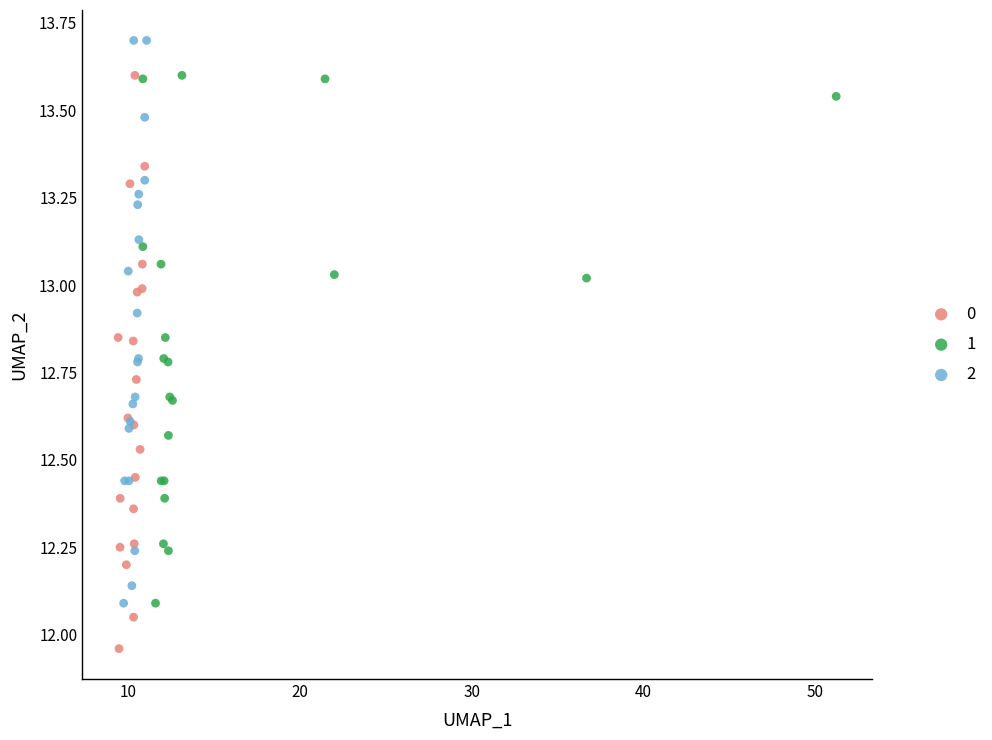

What are all the series names shown in the legend?

0, 1, 2